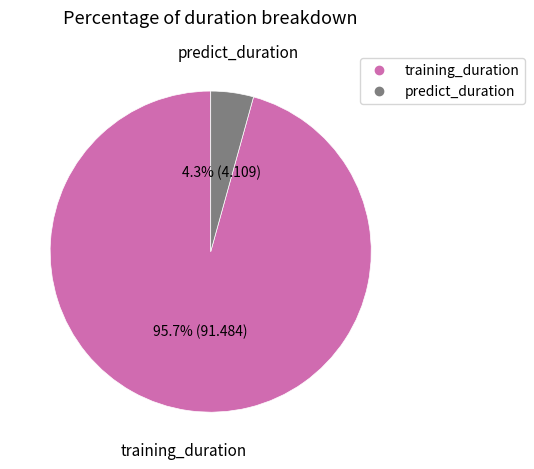

To the nearest percent, what is the combined percentage of predict_duration and training_duration?

100%